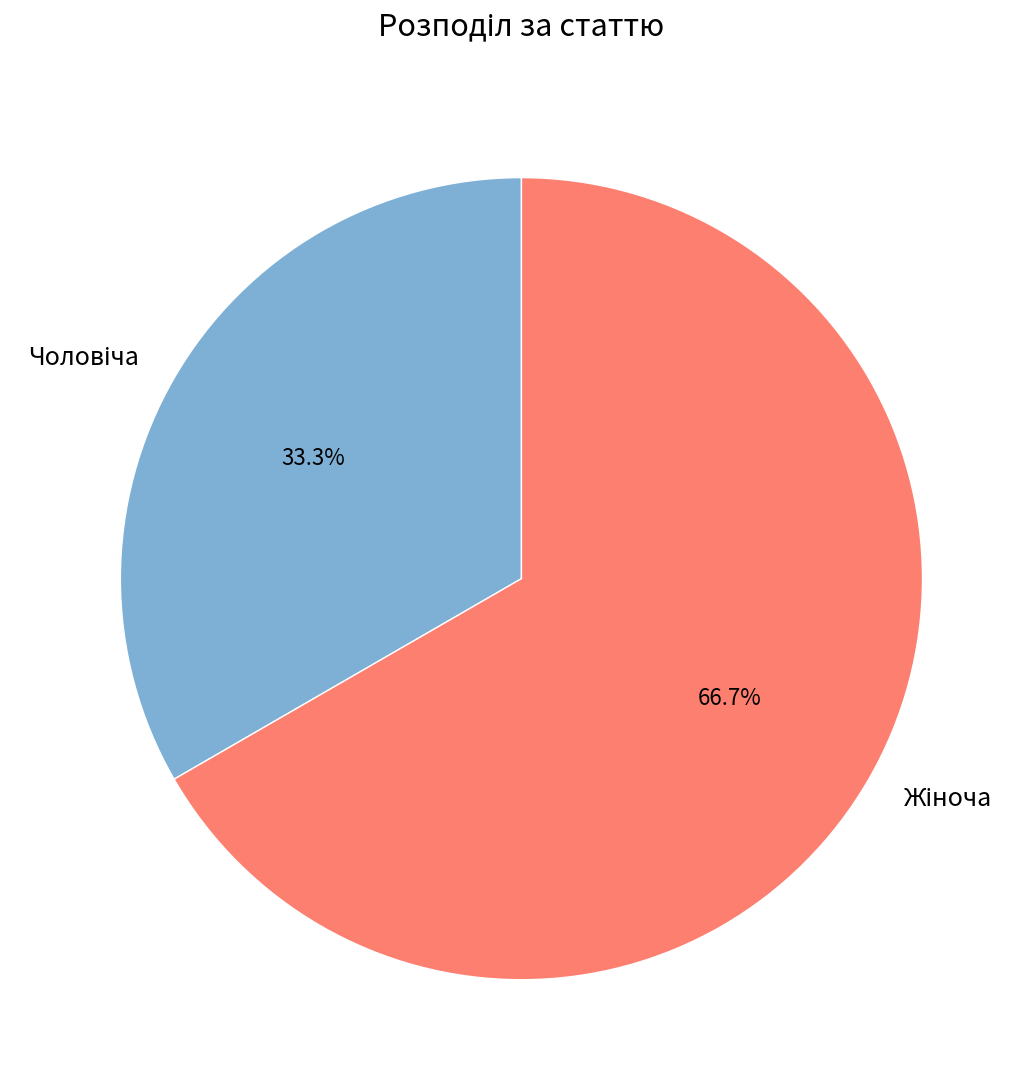

Does any single category account for the majority?

Yes